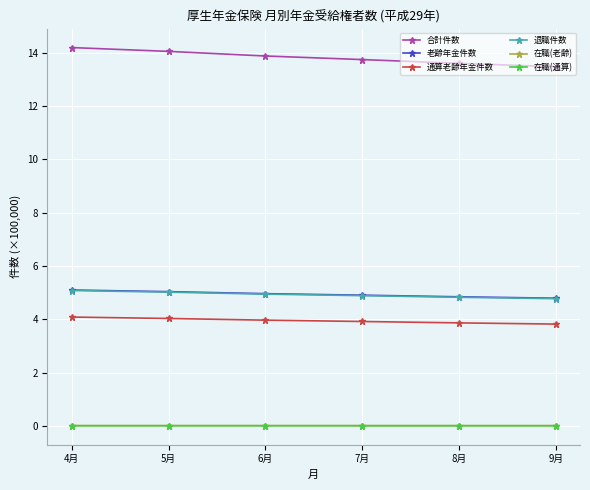

What is the maximum value shown in the chart?

14.2